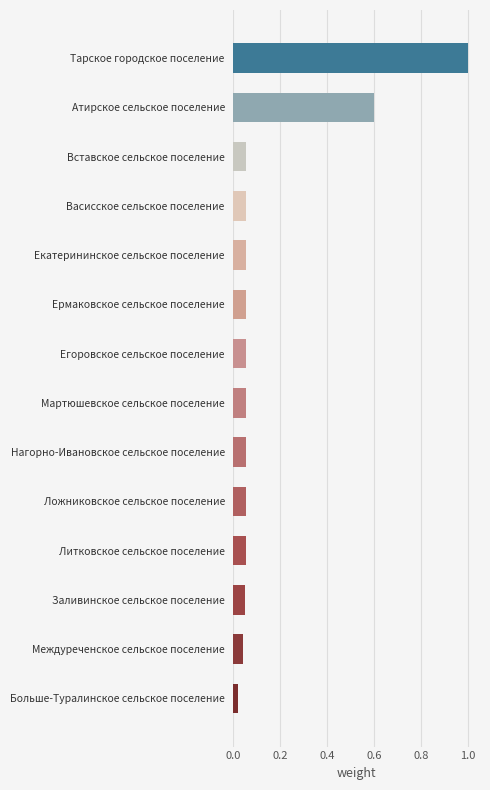

Is it true that the value at Тарское городское поселение is 1.0?

True